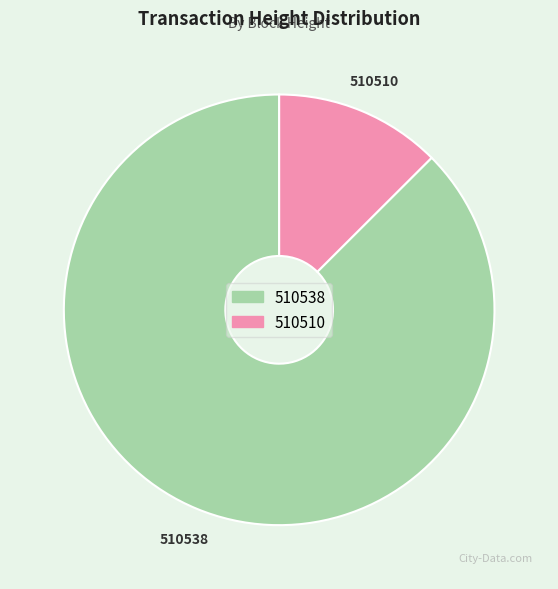

Which category has the smallest portion of the pie?

510510